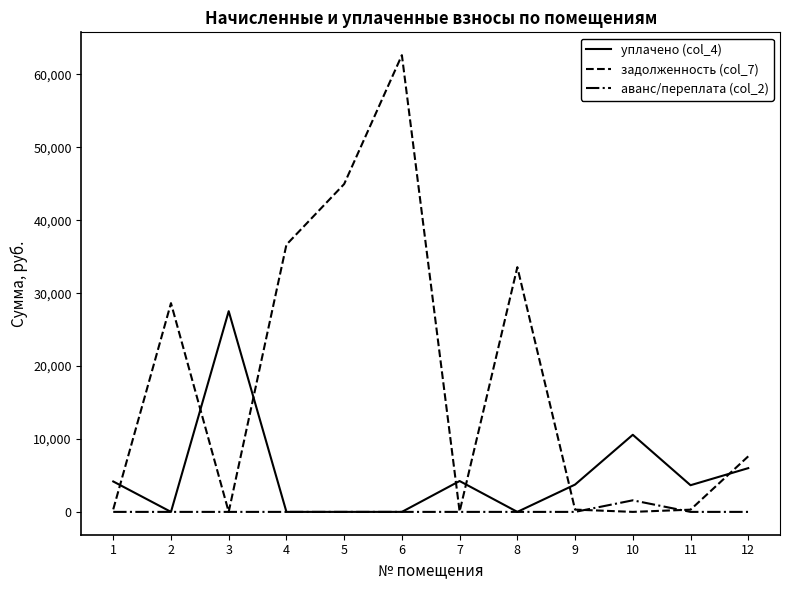

What is the highest value of the аванс/переплата (col_2) series?

1587.2